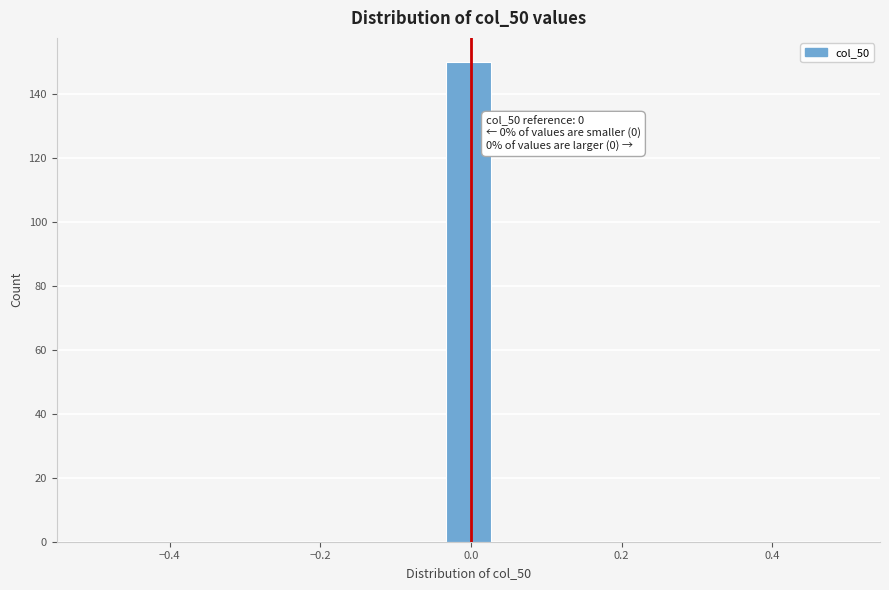

Read against the x-axis, roughly where is the centre of the tallest bar?

0.00